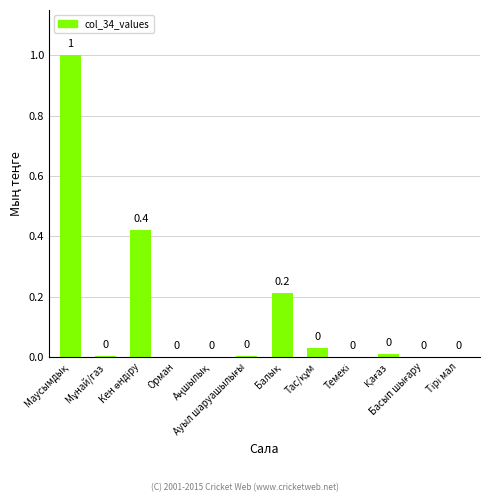

How many data points does each series have?

12